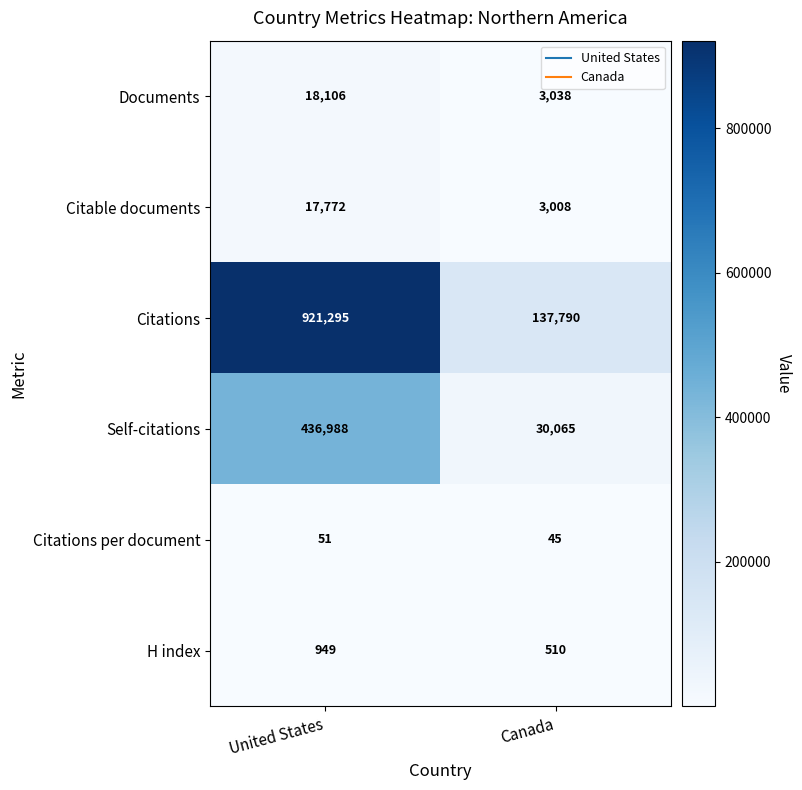

True or false: Citations has a value of 532110 at United States.

False